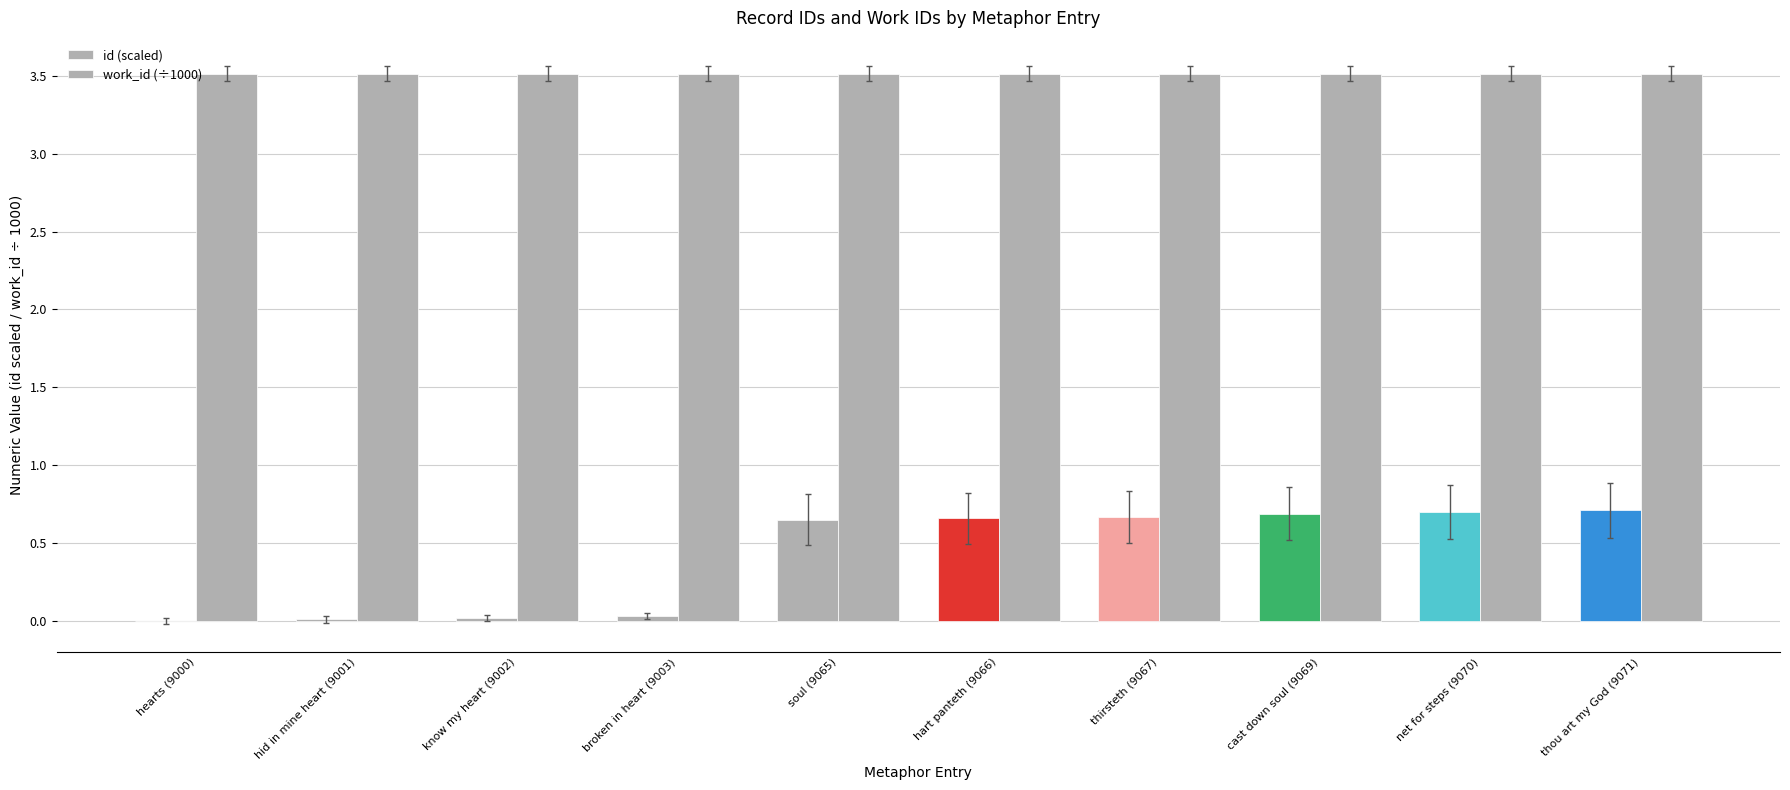

What position from the left is hart panteth (9066)?

6